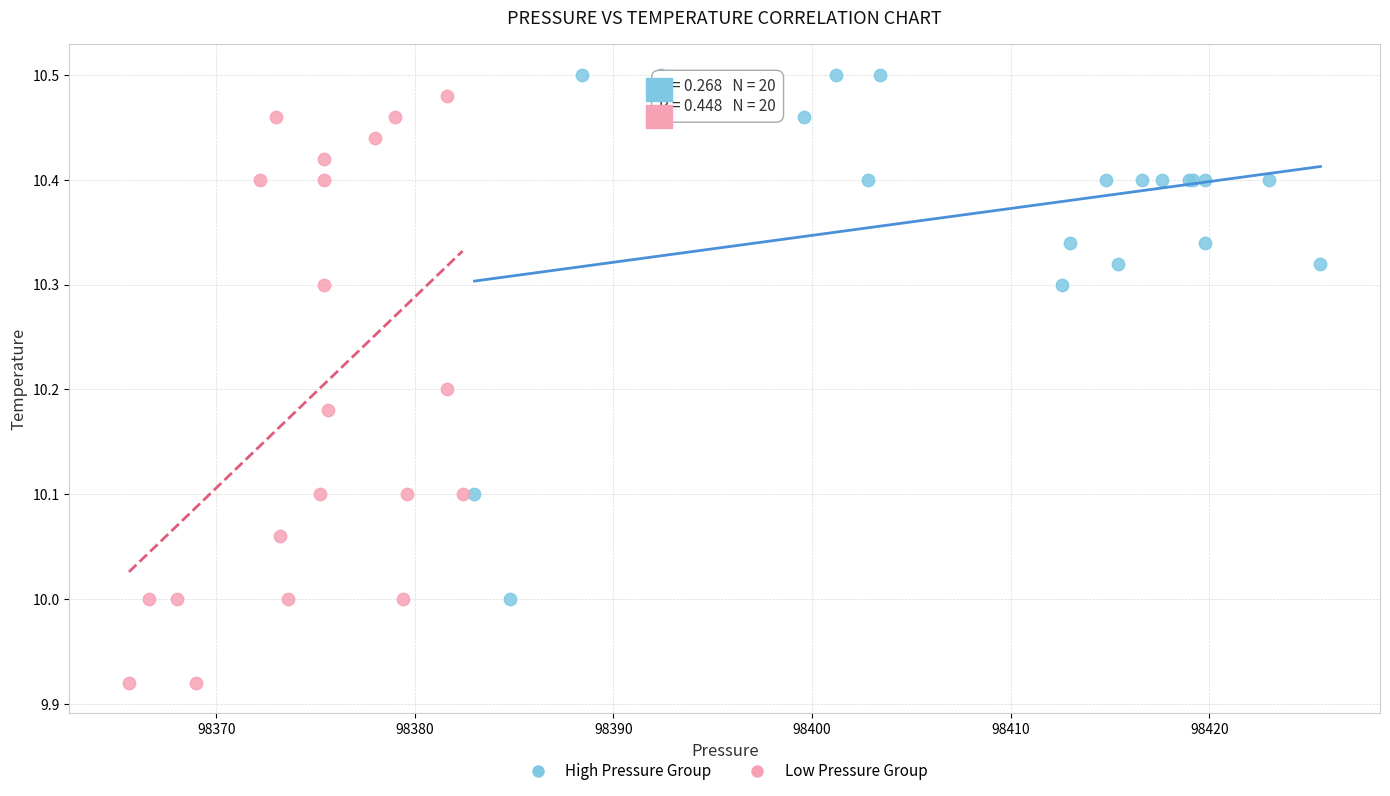

Which series has the widest spread of Y values?

Low Pressure Group